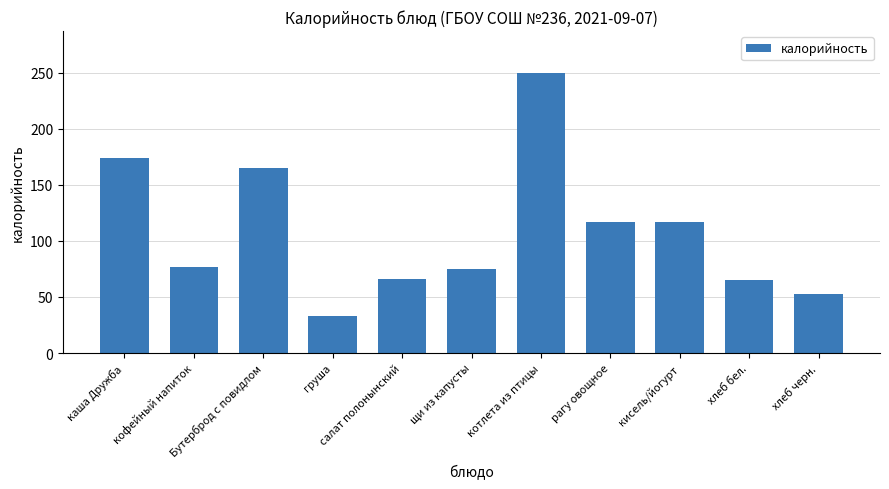

What is the difference between the second highest and minimum values?

140.5